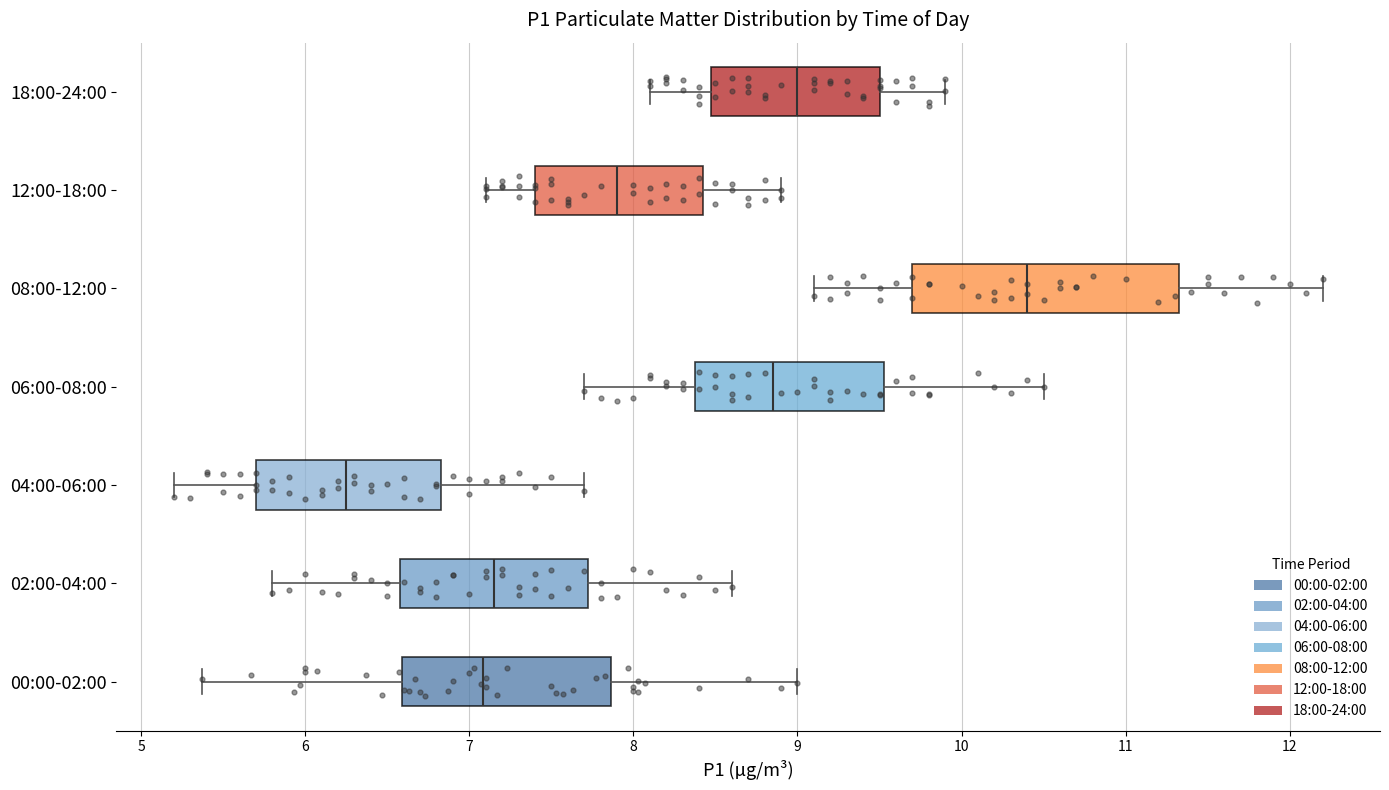

Where is the left edge of the box for 00:00-02:00 on the x-axis? The values are not printed on the chart, so give them approximately, as read against the axis.

6.6